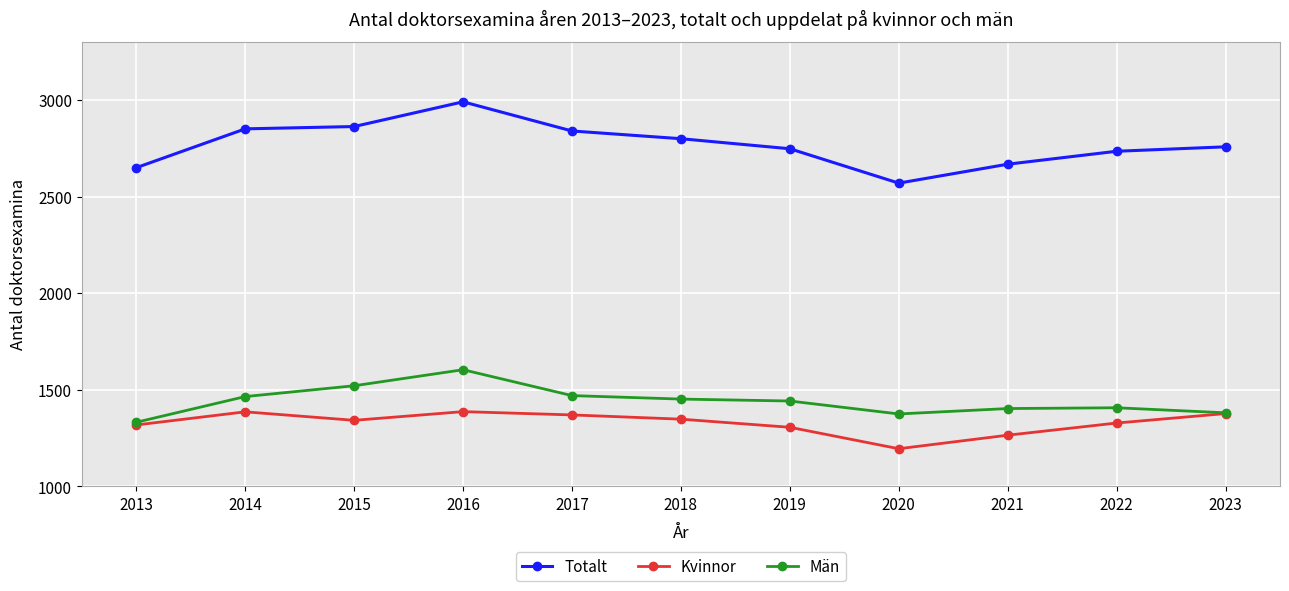

At which label does Totalt reach its minimum?

2020